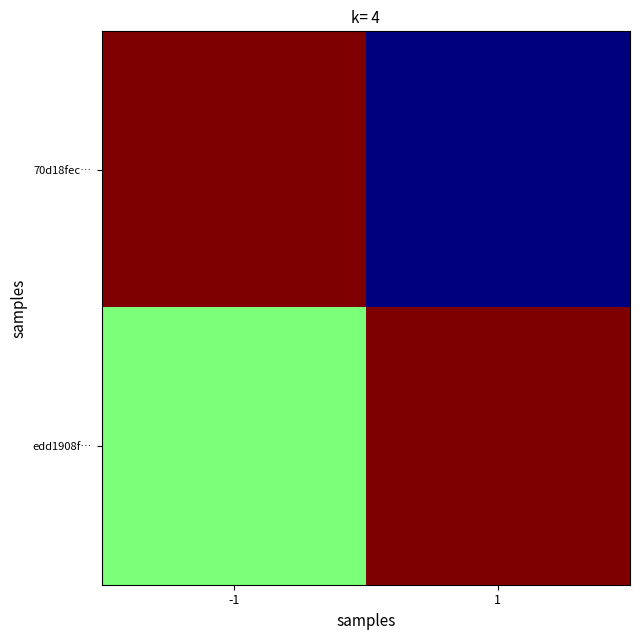

At how many categories does at least one series exceed 0?

2